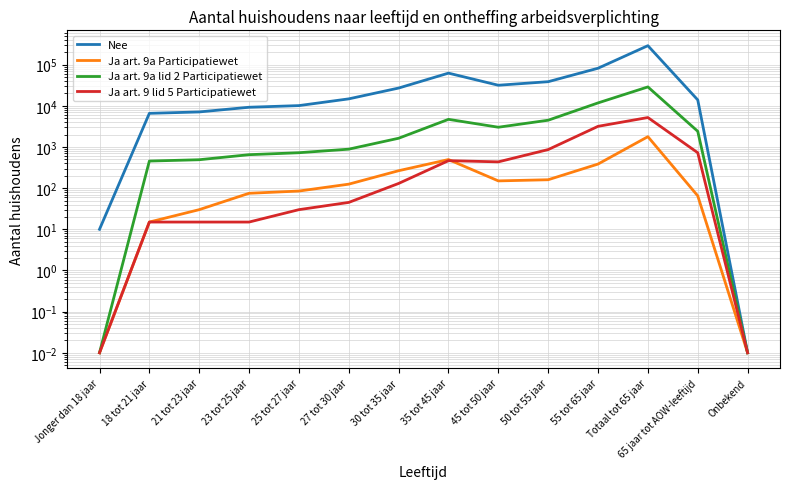

At how many categories does at least one series exceed 134964?

1